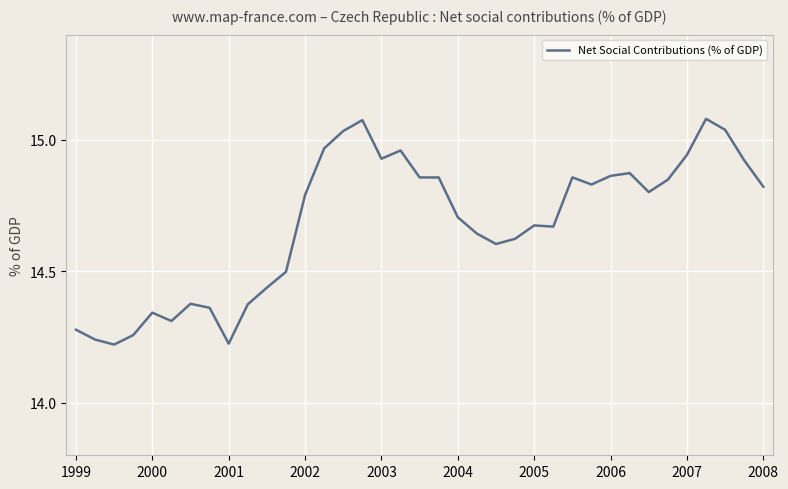

Is this an area chart (filled region under the line)?

No